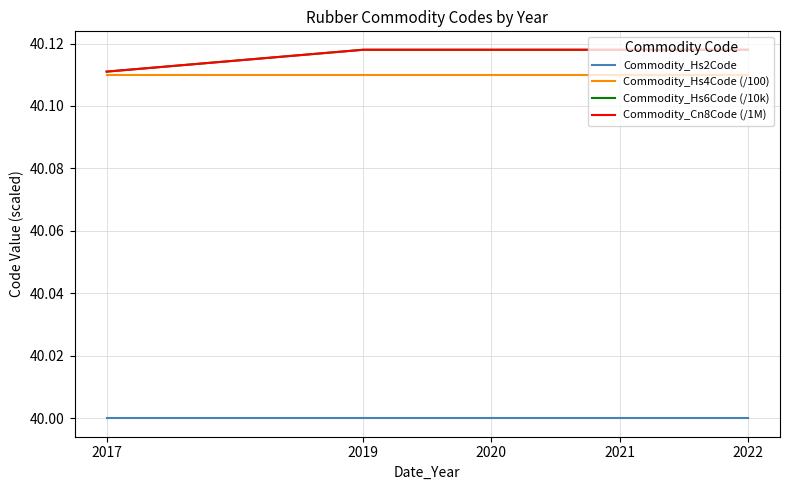

Reading right to left, transcribe all the data shown in this chart.

Commodity_Hs2Code: 40.0	40.0	40.0	40.0	40.0
Commodity_Hs4Code (/100): 40.1	40.1	40.1	40.1	40.1
Commodity_Hs6Code (/10k): 40.1	40.1	40.1	40.1	40.1
Commodity_Cn8Code (/1M): 40.1	40.1	40.1	40.1	40.1